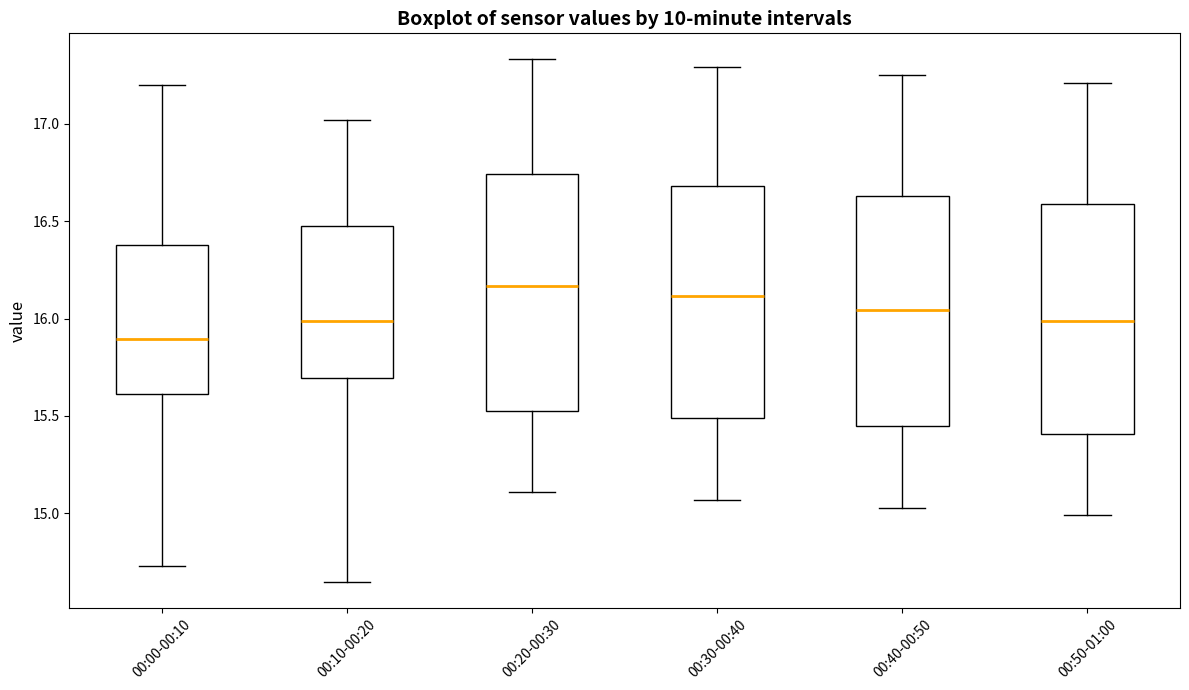

Reading left to right, read every box against the y-axis: the position of its median line, the range the box covers, and the ends of its whiskers. The values are not printed on the chart, so give them approximately, as read against the axis.

00:00-00:10: median 15.90, box 15.60 to 16.40, whiskers 14.75 to 17.20
00:10-00:20: median 16.00, box 15.70 to 16.50, whiskers 14.65 to 17.00
00:20-00:30: median 16.15, box 15.55 to 16.75, whiskers 15.10 to 17.35
00:30-00:40: median 16.10, box 15.50 to 16.70, whiskers 15.05 to 17.30
00:40-00:50: median 16.05, box 15.45 to 16.65, whiskers 15.05 to 17.25
00:50-01:00: median 16.00, box 15.40 to 16.60, whiskers 15.00 to 17.20